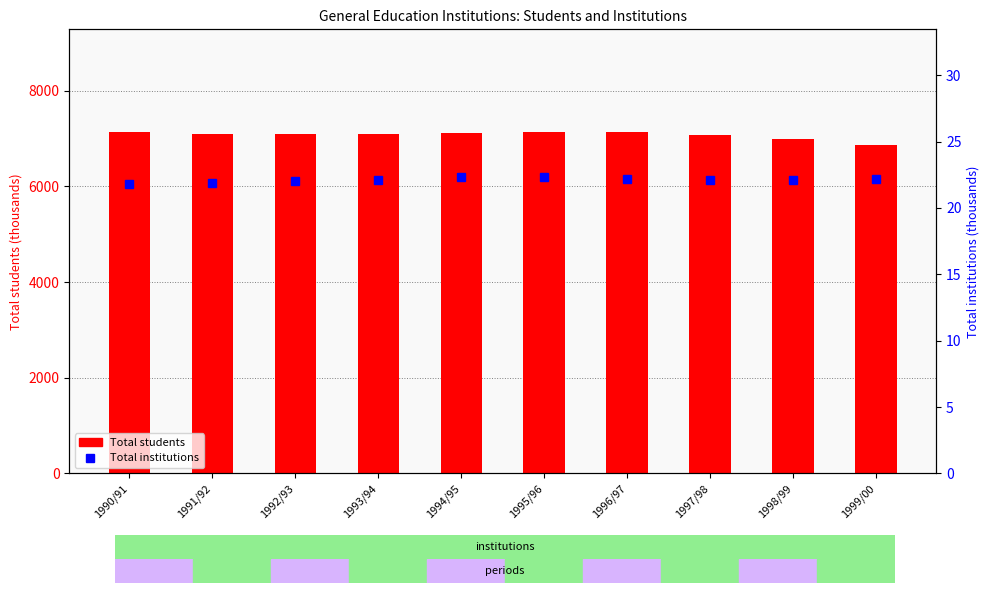

Which category has the lowest value across all series?

1990/91